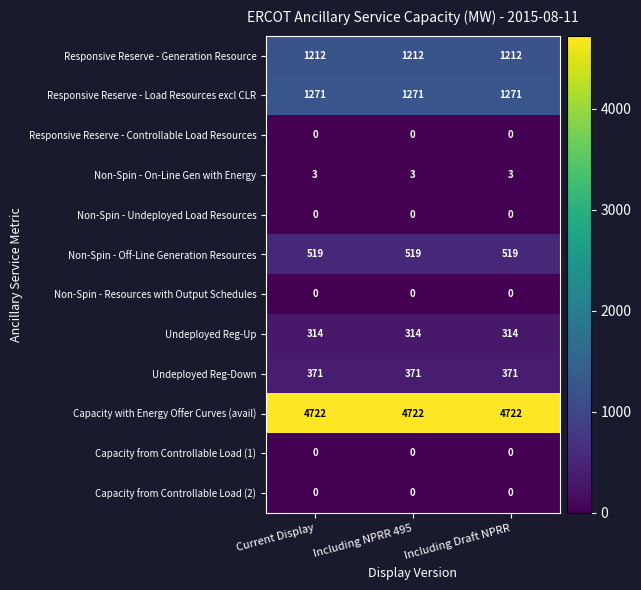

The value of Responsive Reserve - Controllable Load Resources at Current Display is 0. True or false?

True